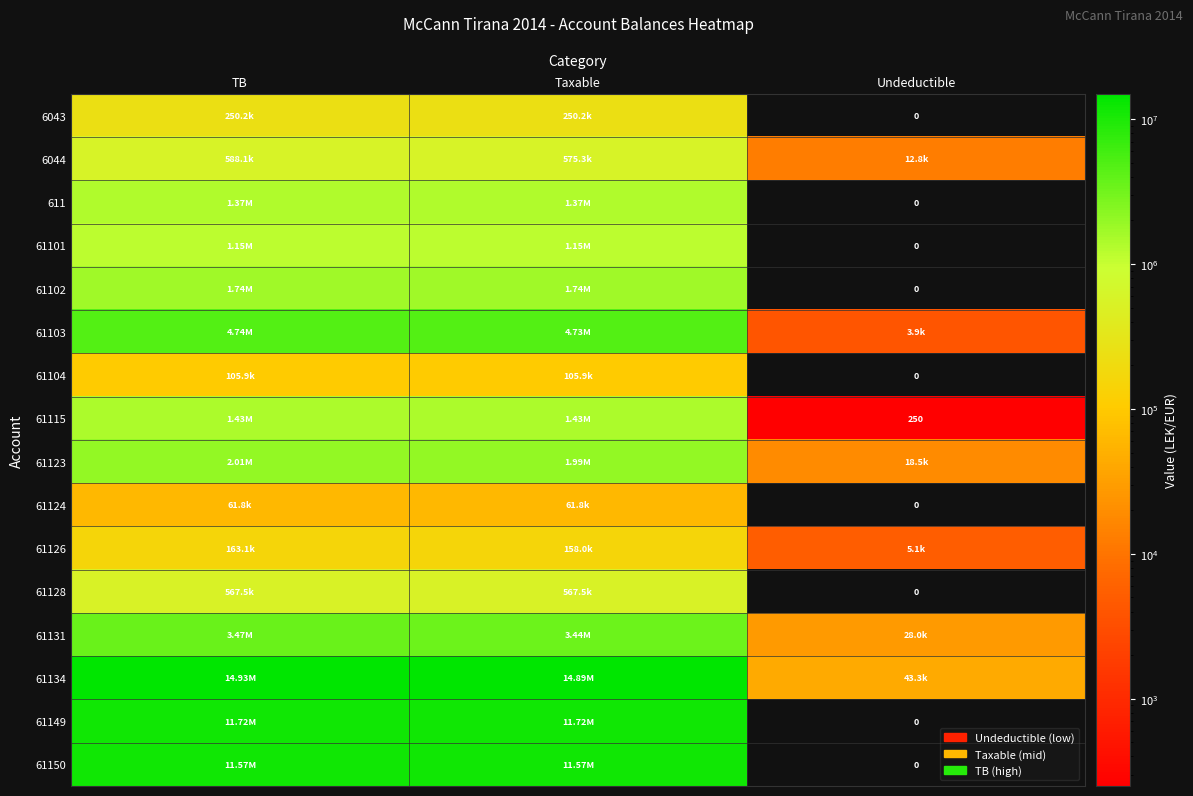

At which category does the chart reach its peak across all series?

TB